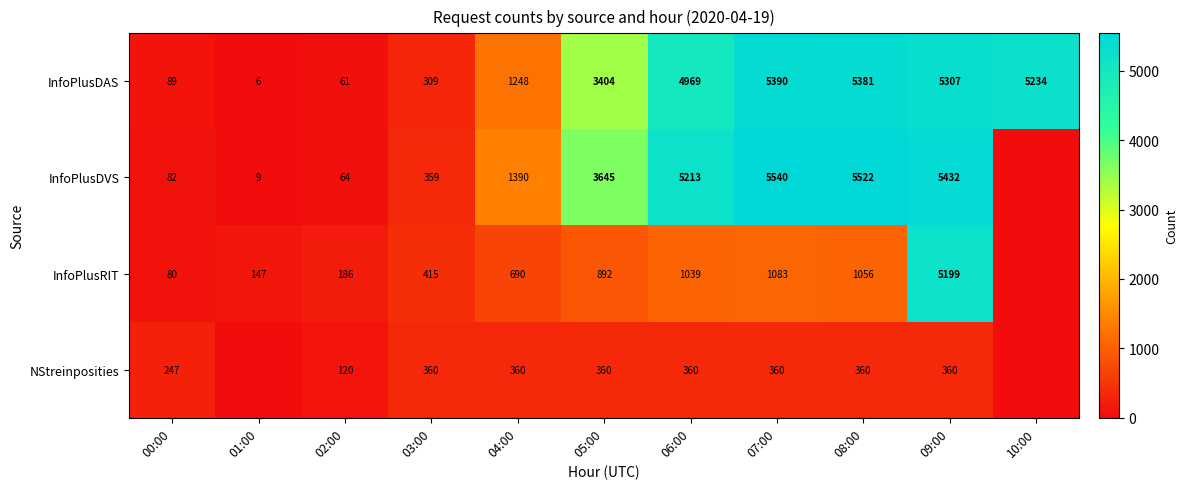

What is the difference between the InfoPlusRIT values at 09:00 and 07:00?

4116